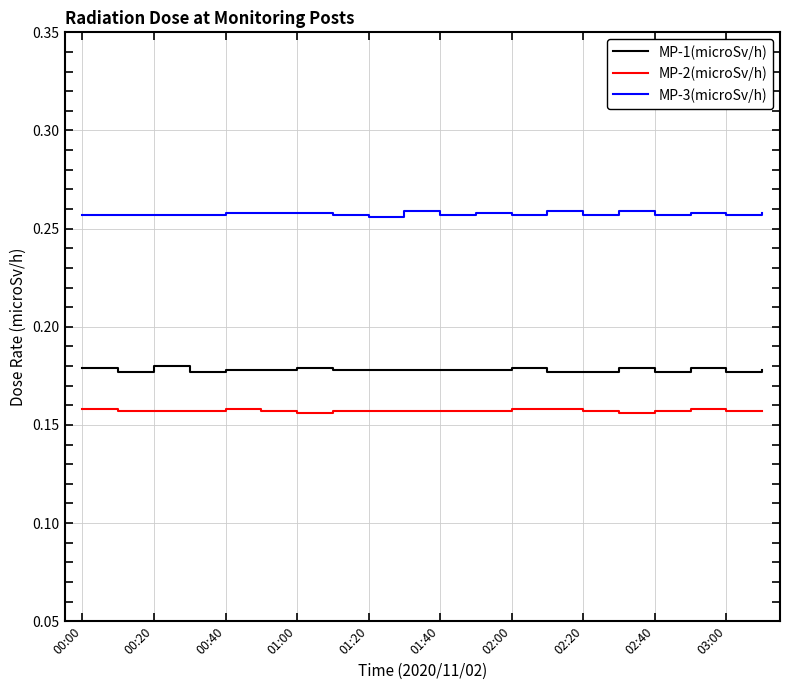

True or false: MP-2(microSv/h) and MP-3(microSv/h) cross at least once.

False